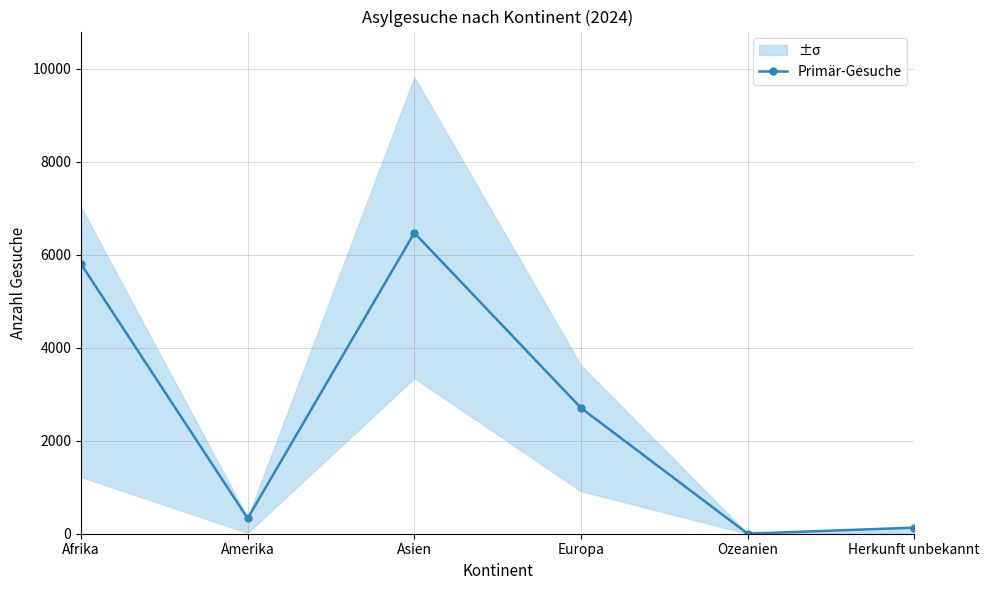

What position from the right is Amerika?

5